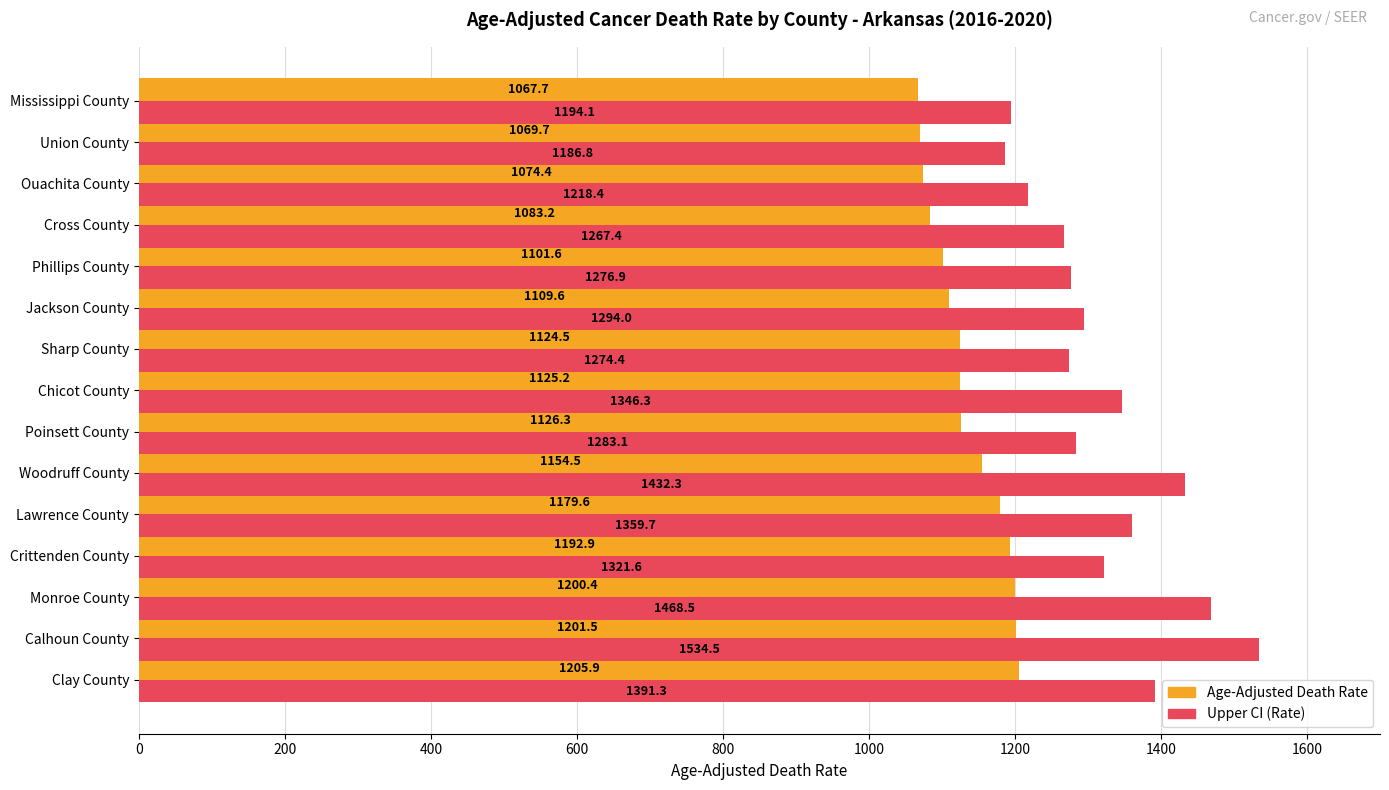

Where is Age-Adjusted Death Rate nearest to the value 1136?

Poinsett County